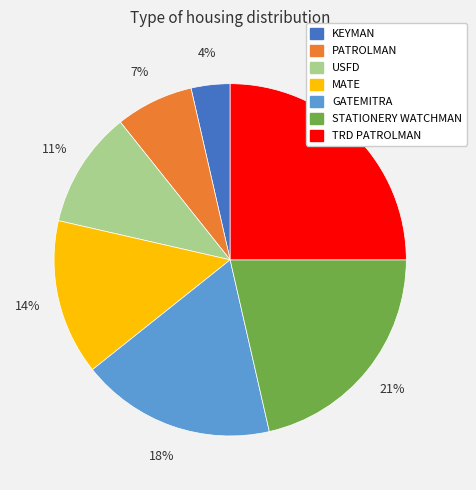

To the nearest percent, what percentage of the pie is PATROLMAN?

7%